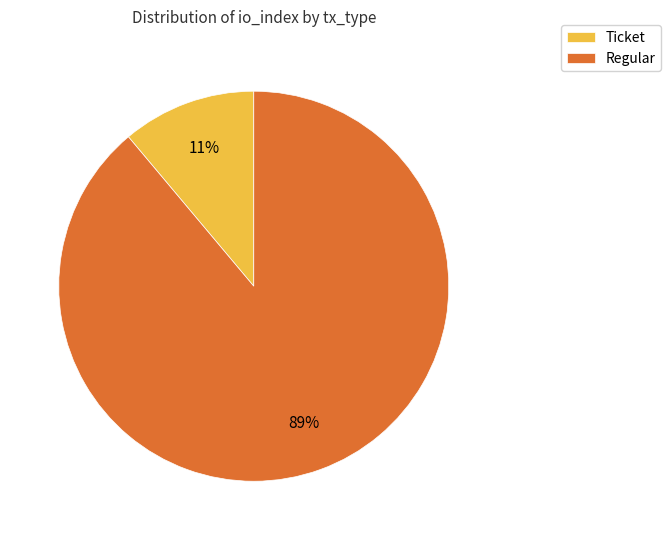

Does any single category account for the majority?

Yes